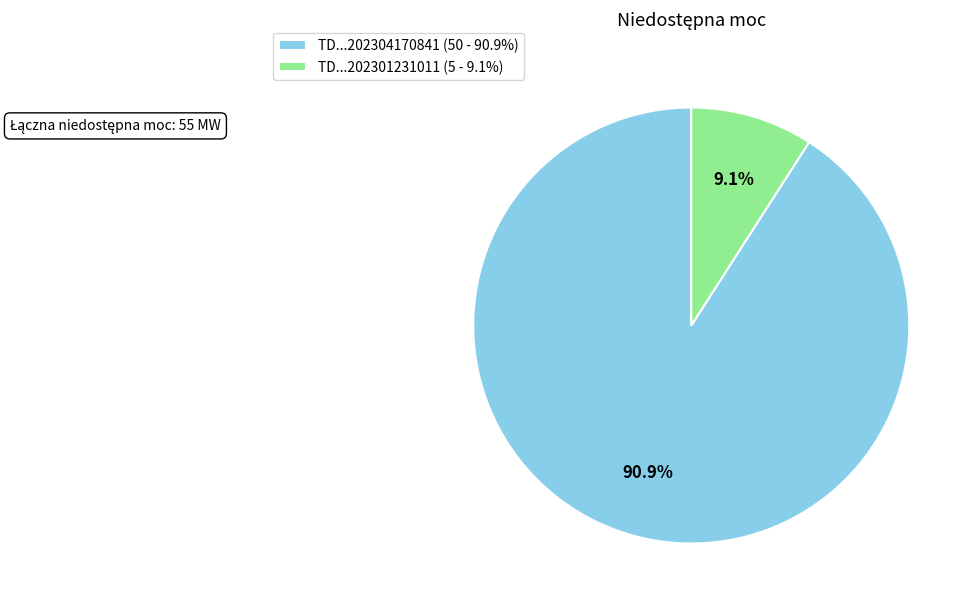

Rank the categories by value from lowest to highest.

TD...202301231011 (5 - 9.1%), TD...202304170841 (50 - 90.9%)